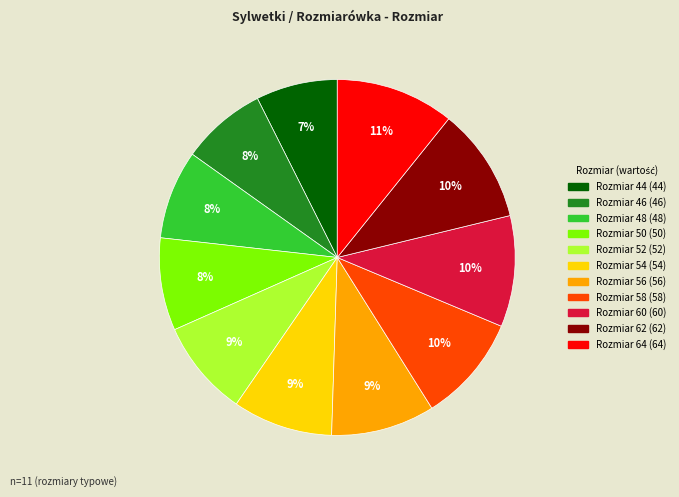

Is there any slice that represents more than half of the pie?

No